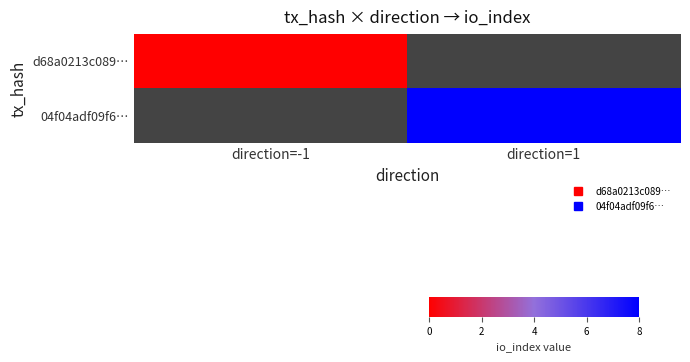

Is the value of 04f04adf09f6… at direction=-1 greater than the value of d68a0213c089… at direction=-1?

No